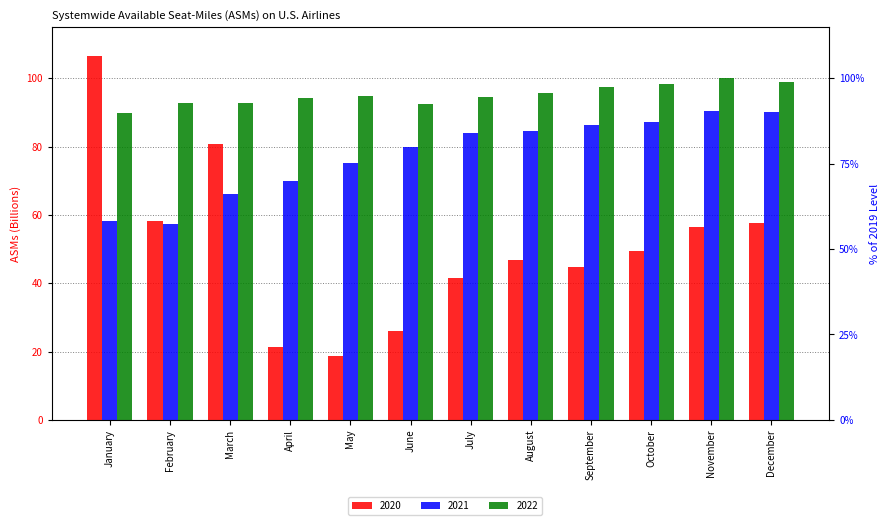

List the series in order of their overall mean, highest first.

2022, 2021, 2020